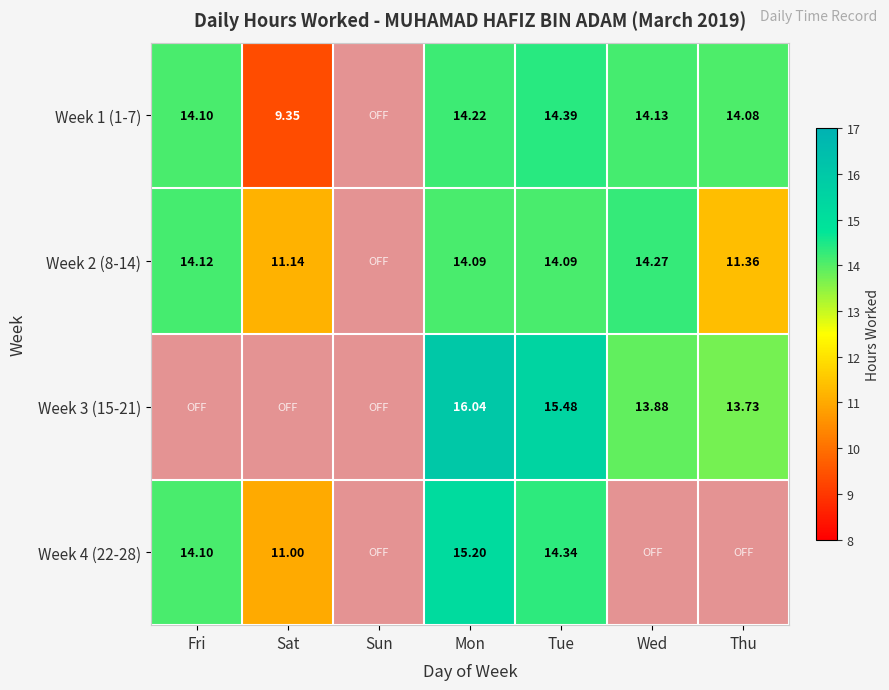

Is the value of Week 2 (8-14) at Sat greater than the value of Week 3 (15-21) at Thu?

No